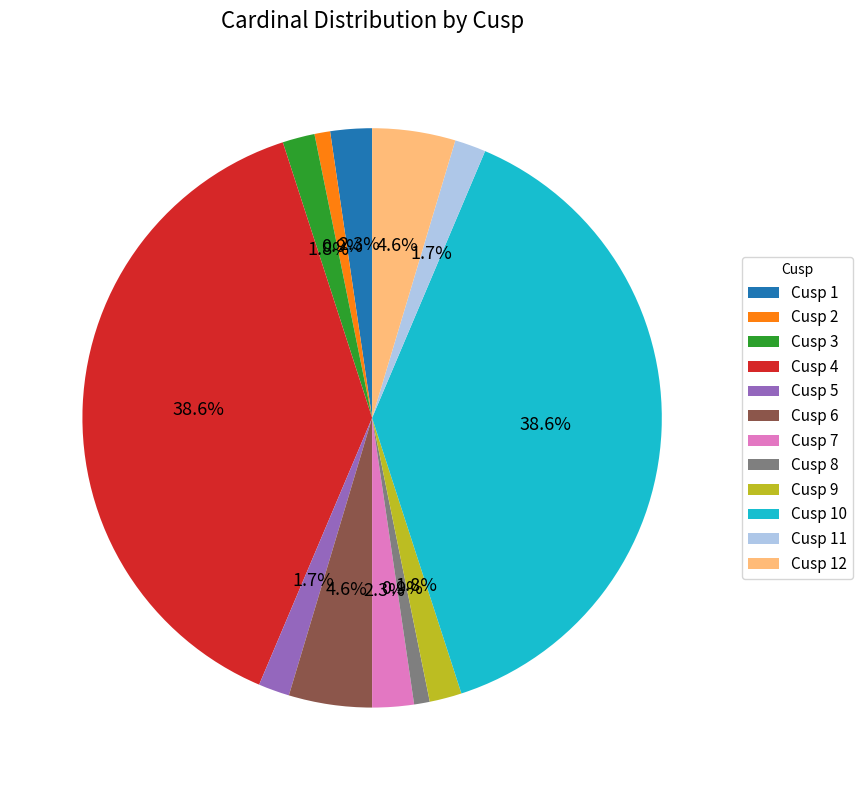

Is it true that Cusp 4 is 39% of the pie?

True